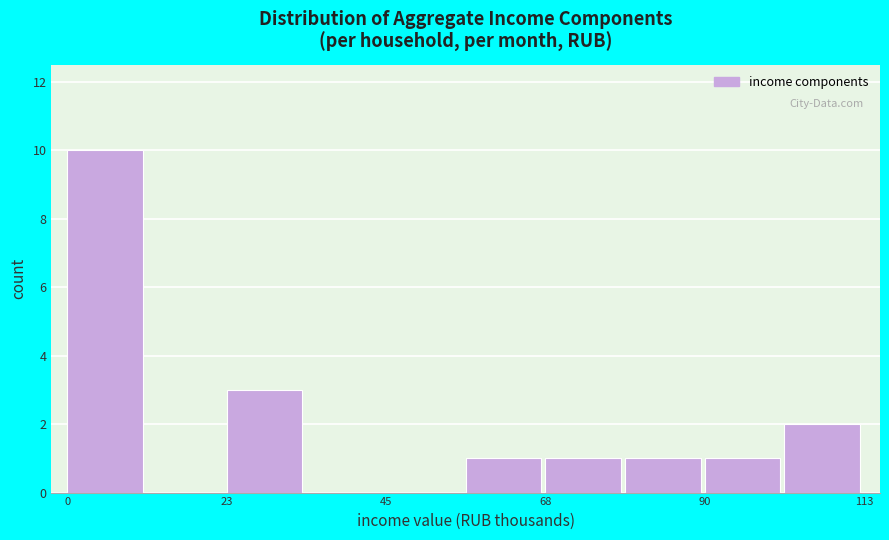

Around what value on the x-axis is the tallest bar? Give the approximate position of its centre, as read against the axis.

5